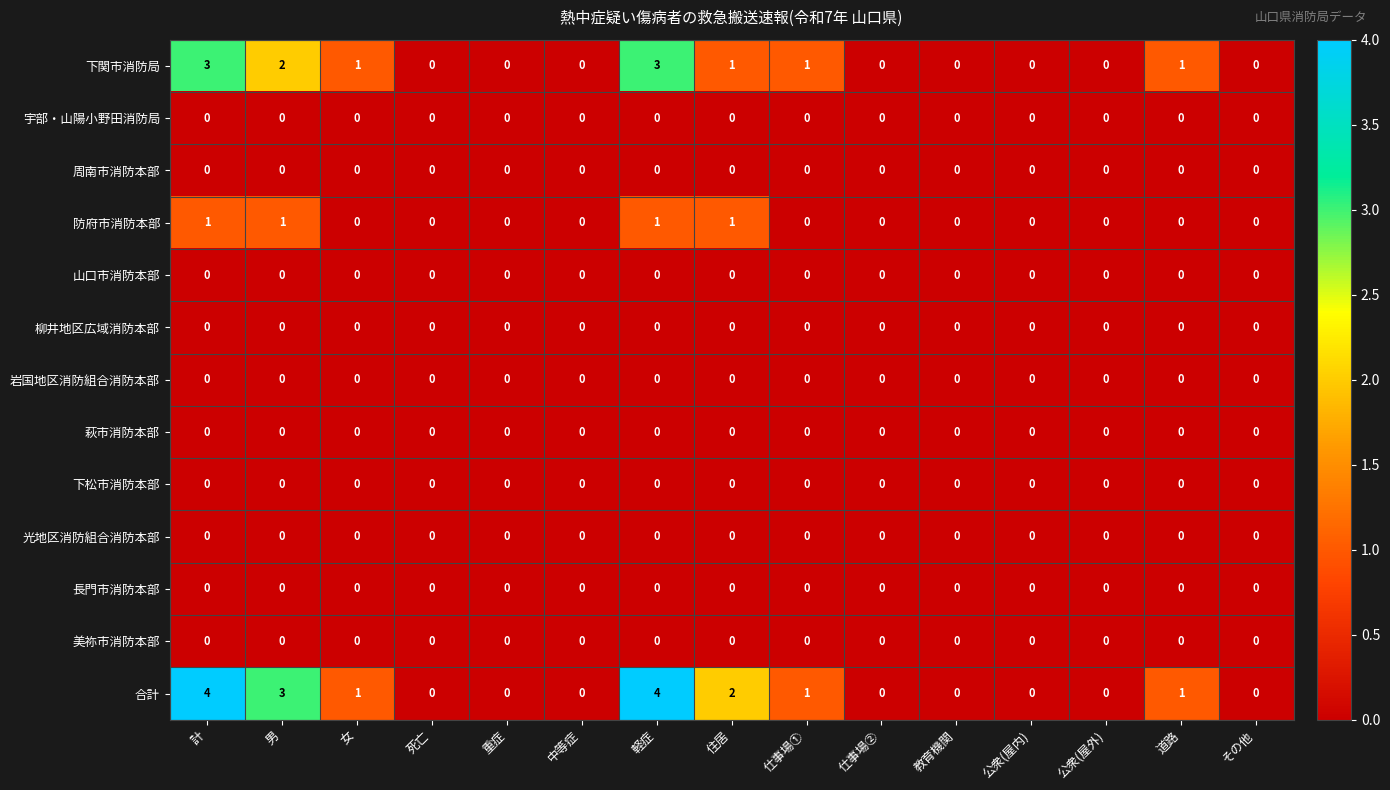

The 下関市消防局 series shows 5 at 軽症. True or false?

False